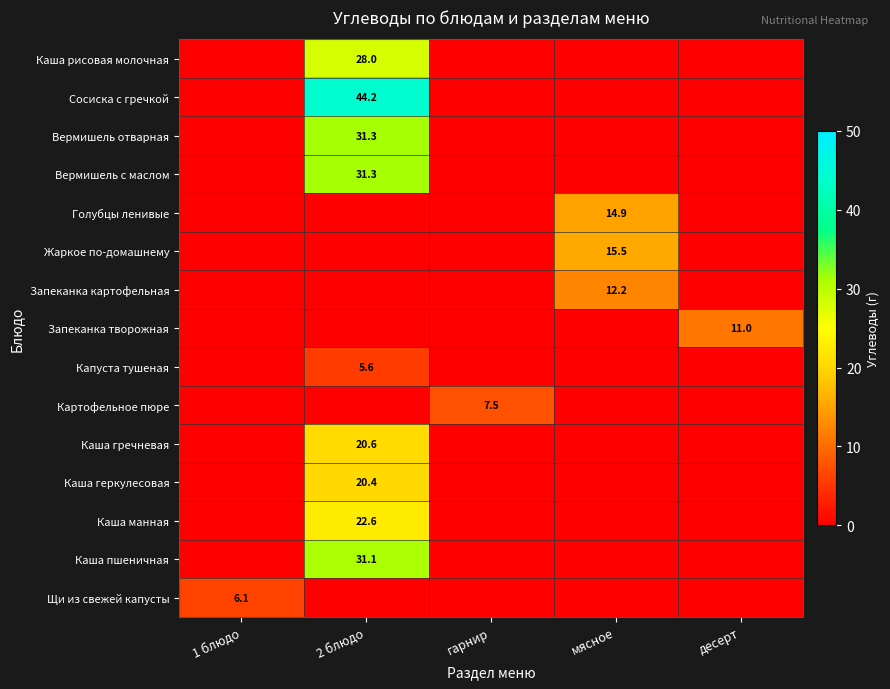

What is the spread (max minus min) of values at 2 блюдо?

44.2